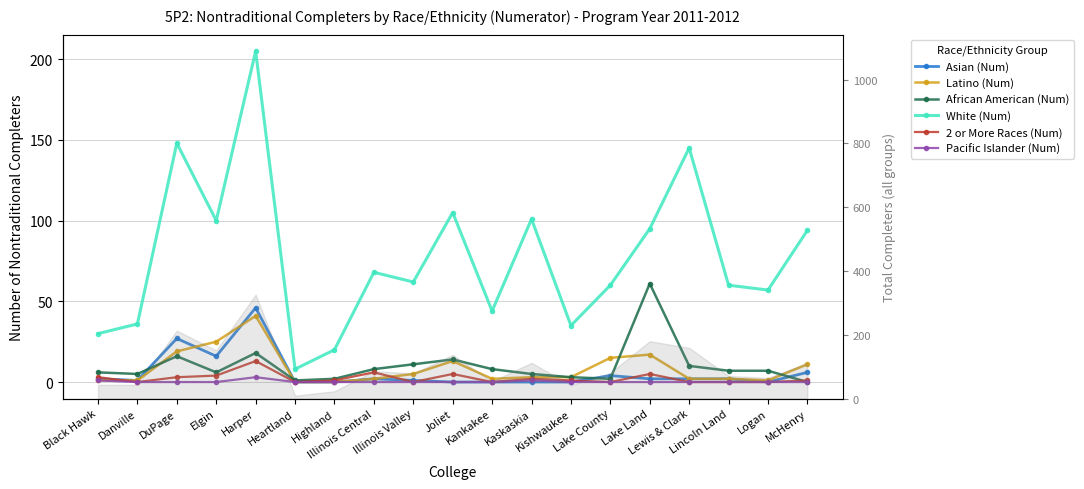

Between which two adjacent categories do 2 or More Races (Num) and African American (Num) first intersect?

Logan and McHenry